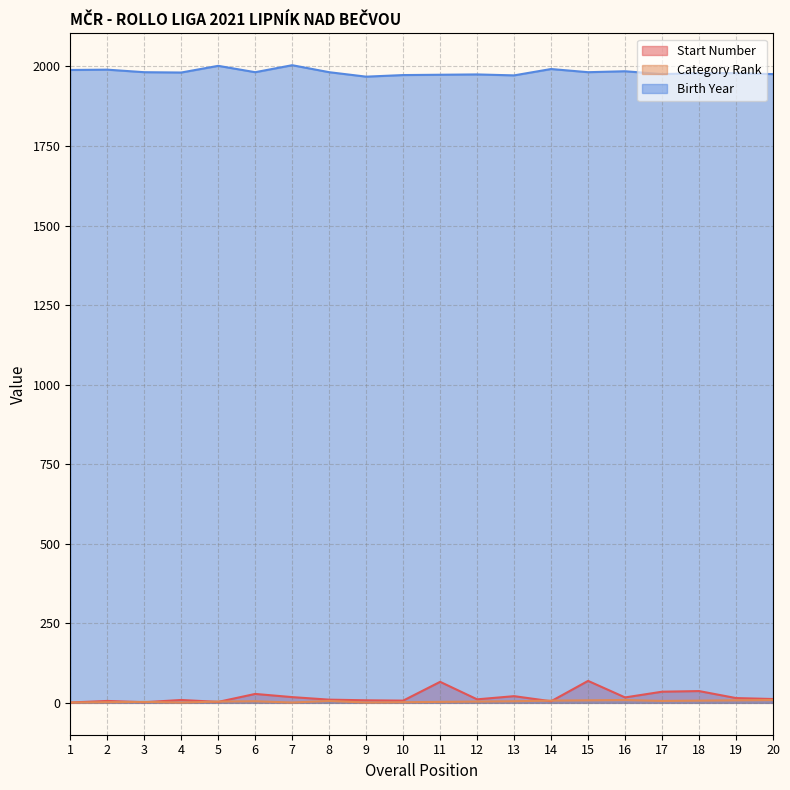

The value of Birth Year at 18 is 1979. True or false?

True